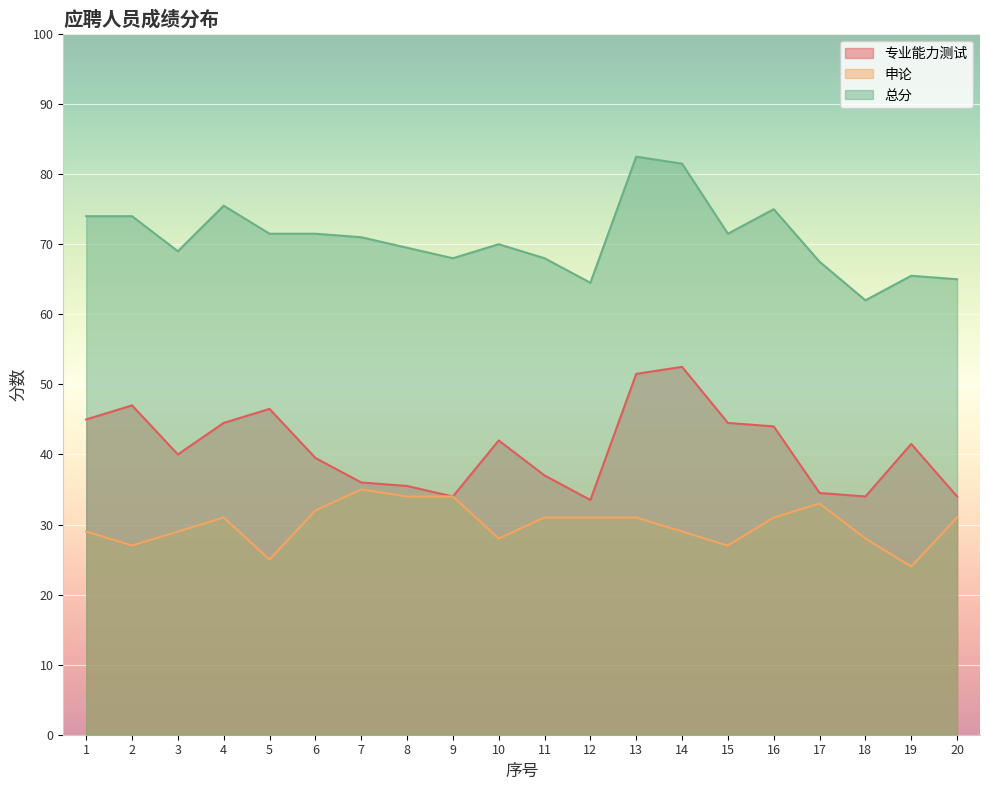

How many series are shown in this chart?

3